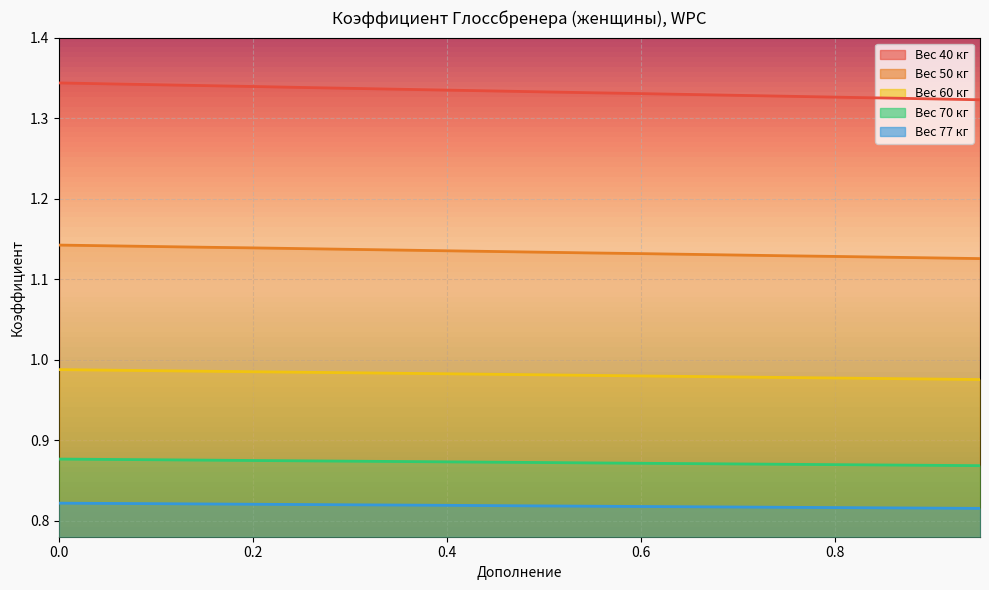

The 77 series shows 1.4 at 0.75. True or false?

False